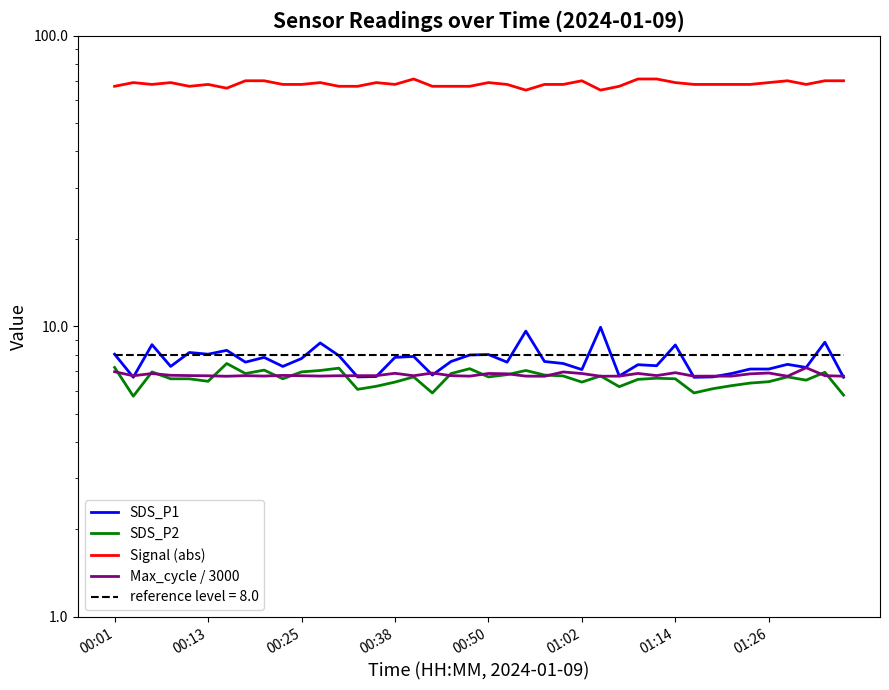

Rank the categories by Signal (abs) value from highest to lowest.

16, 28, 29, 01:26, 8, 25, 36, 38, 39, 00:13, 00:38, 11, 14, 20, 30, 35, 00:25, 01:02, 9, 10, 15, 21, 23, 24, 31, 32, 33, 34, 37, 00:01, 00:50, 12, 13, 17, 18, 19, 27, 01:14, 22, 26